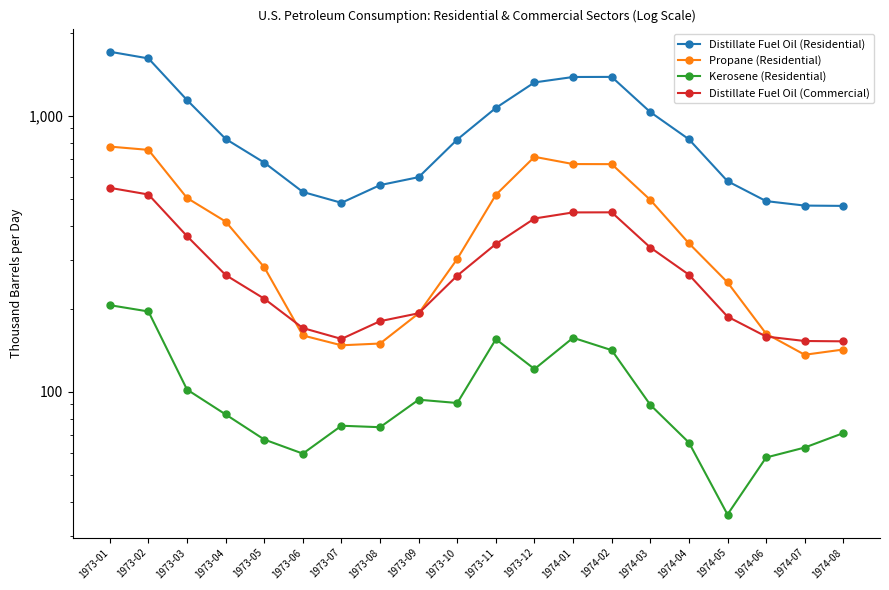

What value does the Distillate Fuel Oil (Commercial) series have at 1974-01?

446.7